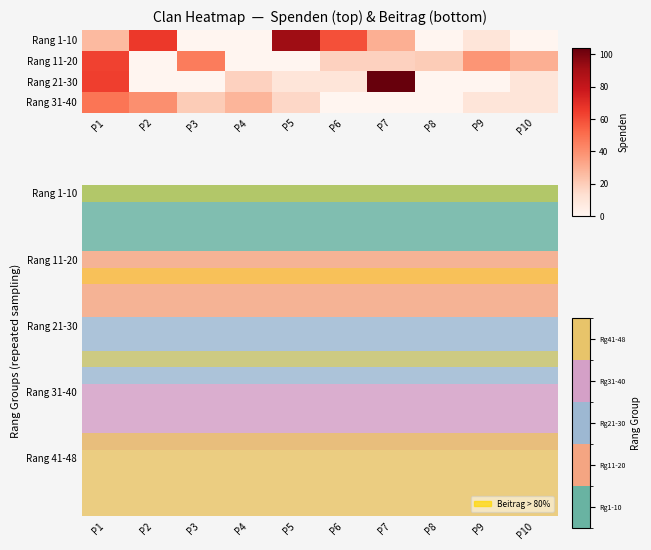

At how many categories does at least one series exceed 0?

10